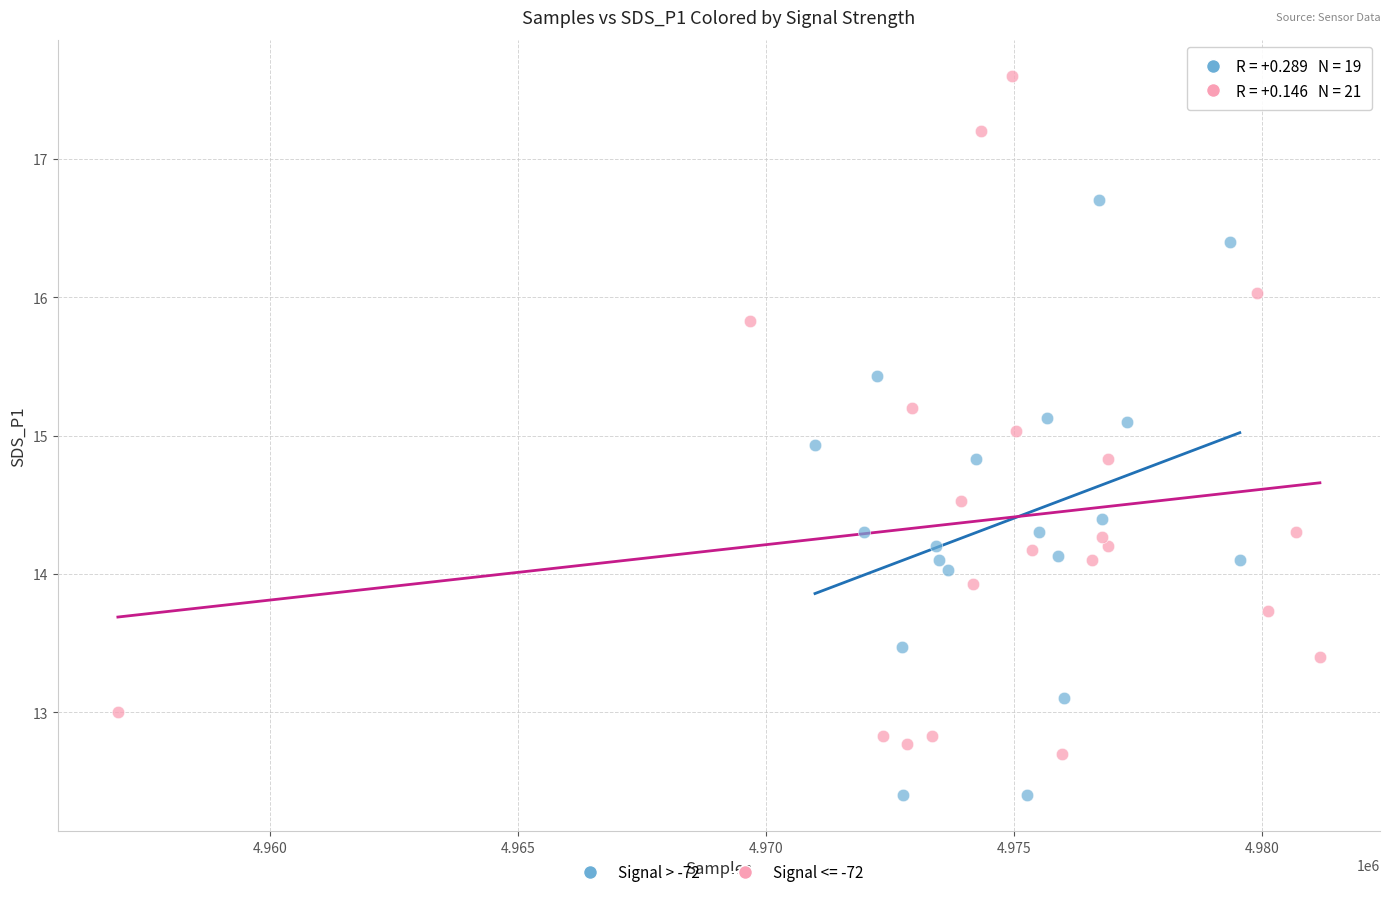

Which series has the widest spread of Y values?

Signal <= -72